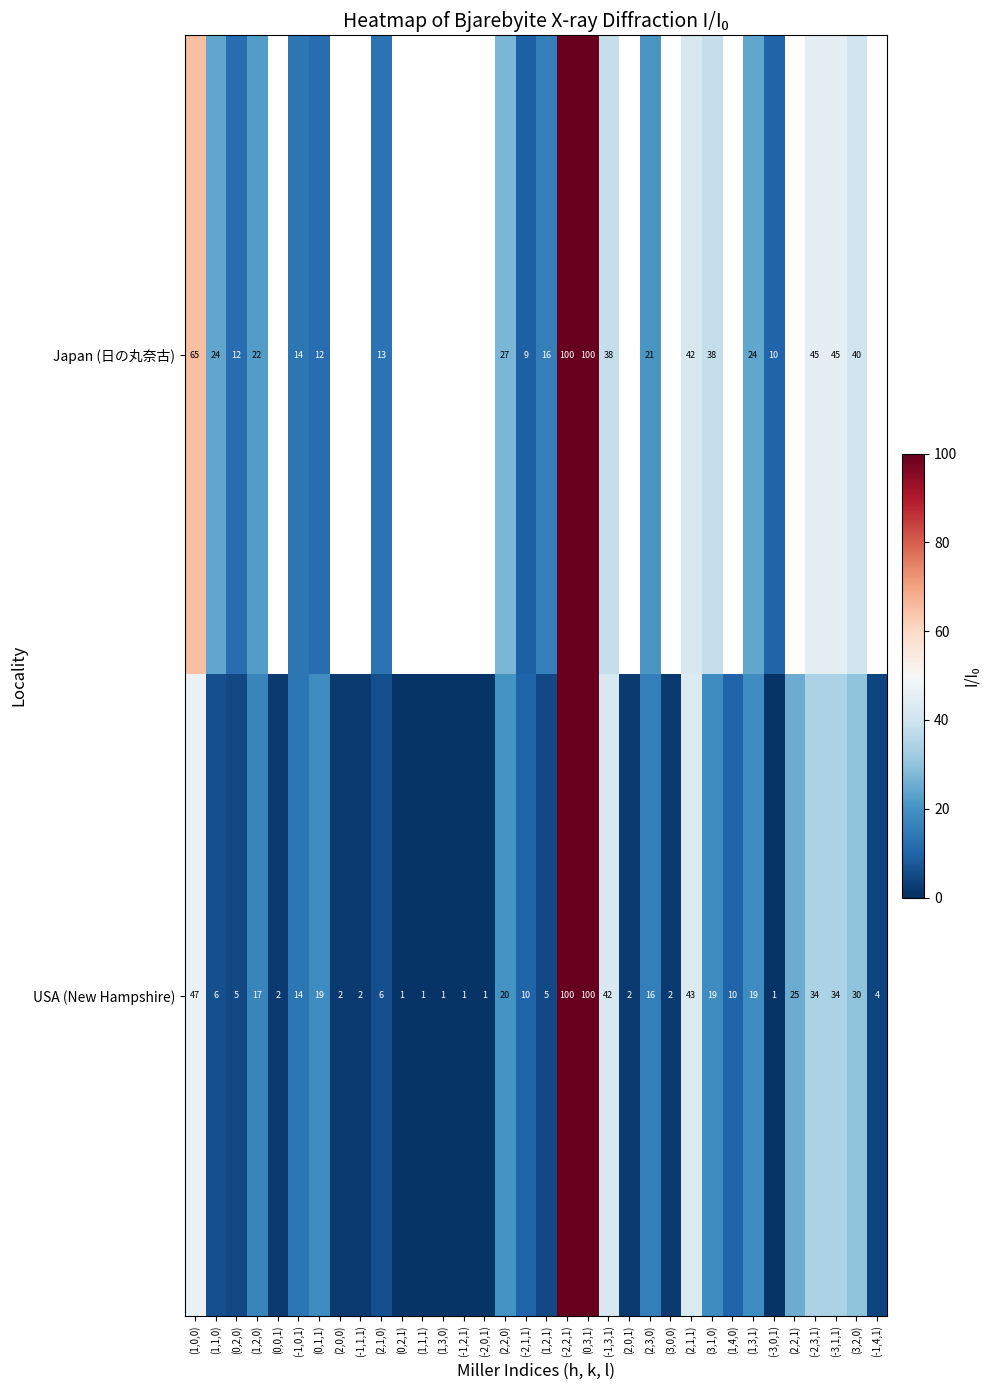

Which category has the lowest value across all series?

(0,2,1)